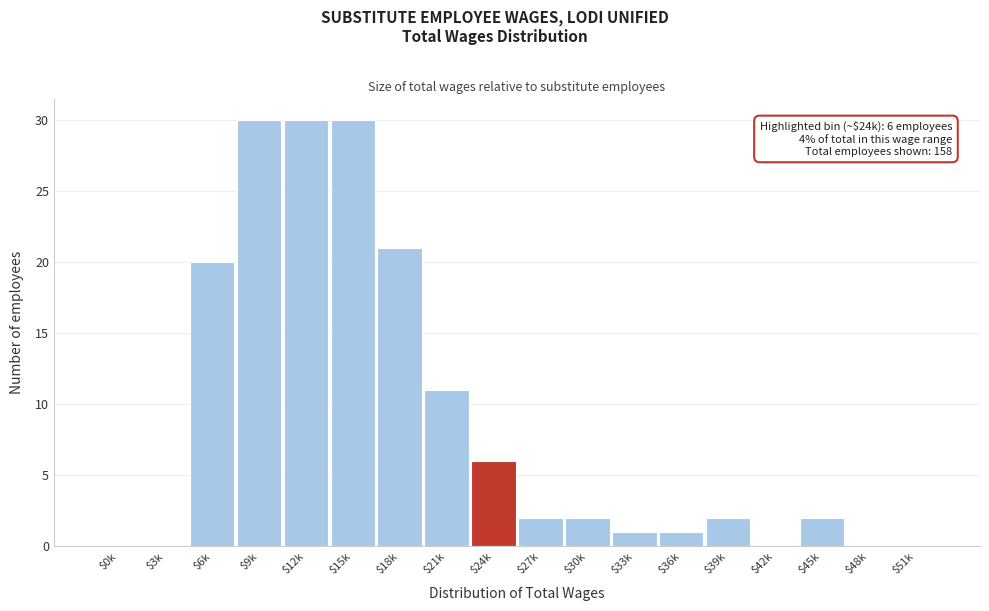

What is the greatest value displayed?

30